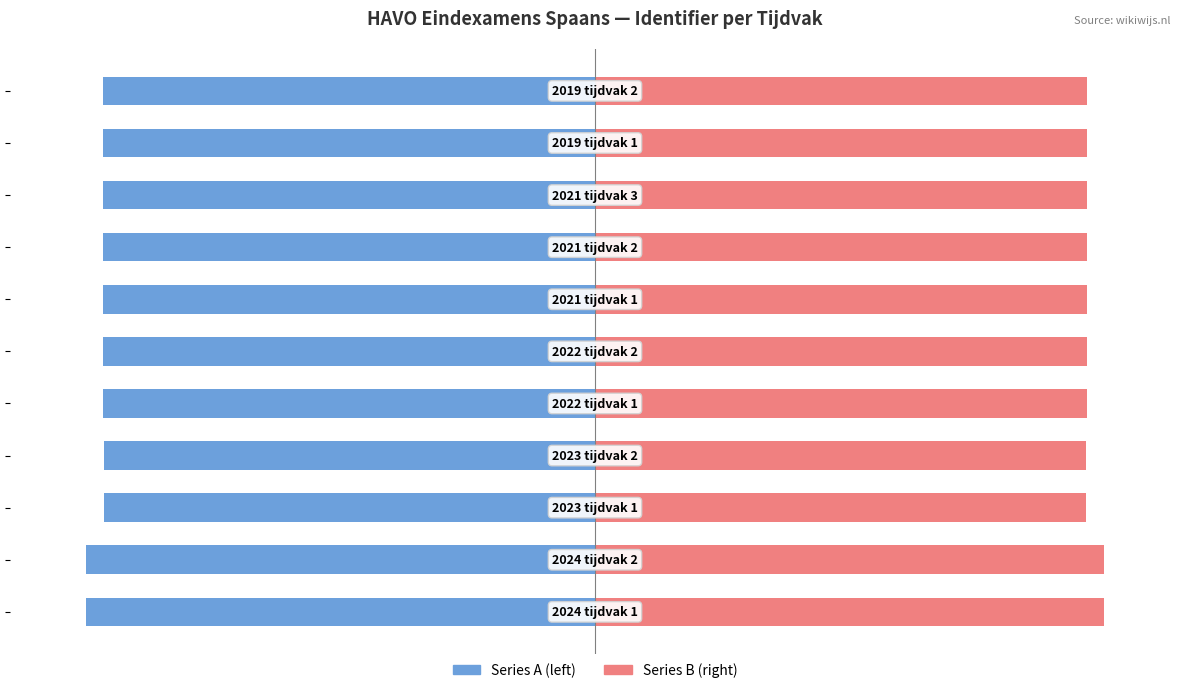

What value does the Tijdvak (left series) series have at 7?

-96.7